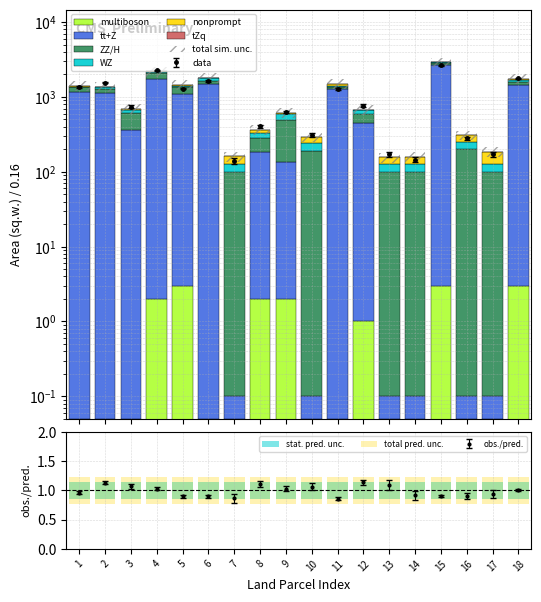

True or false: tt+Z has a value of 2471.7 at 4.

False